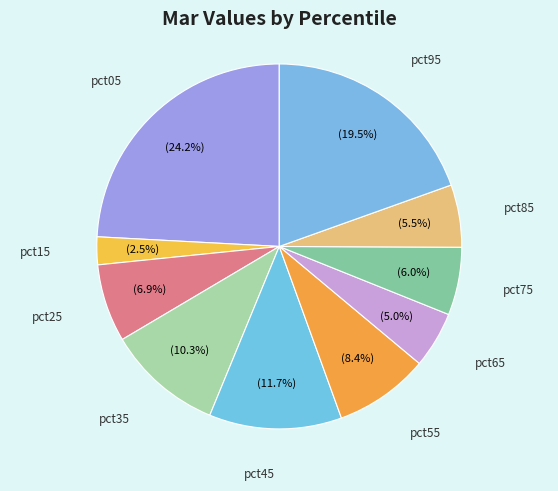

Count the number of slices in the pie.

10